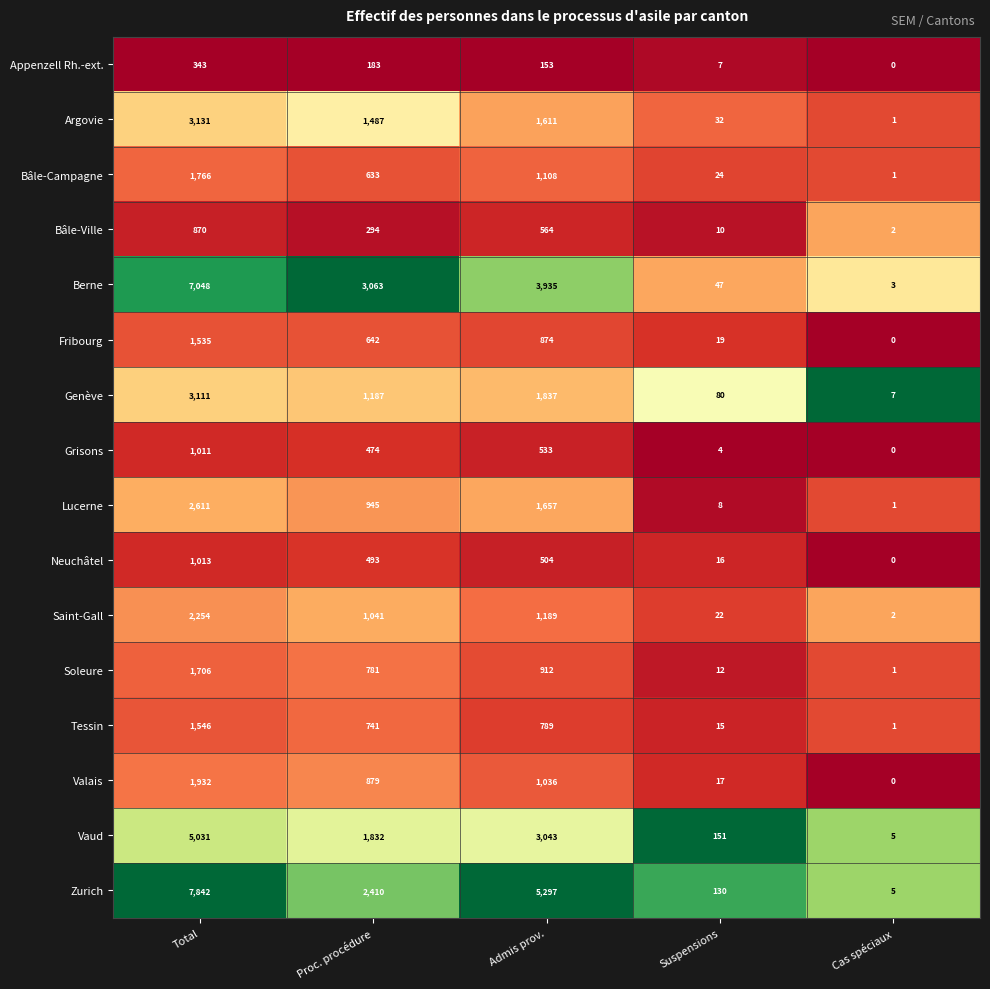

Where does the Valais series first go above 879?

Total